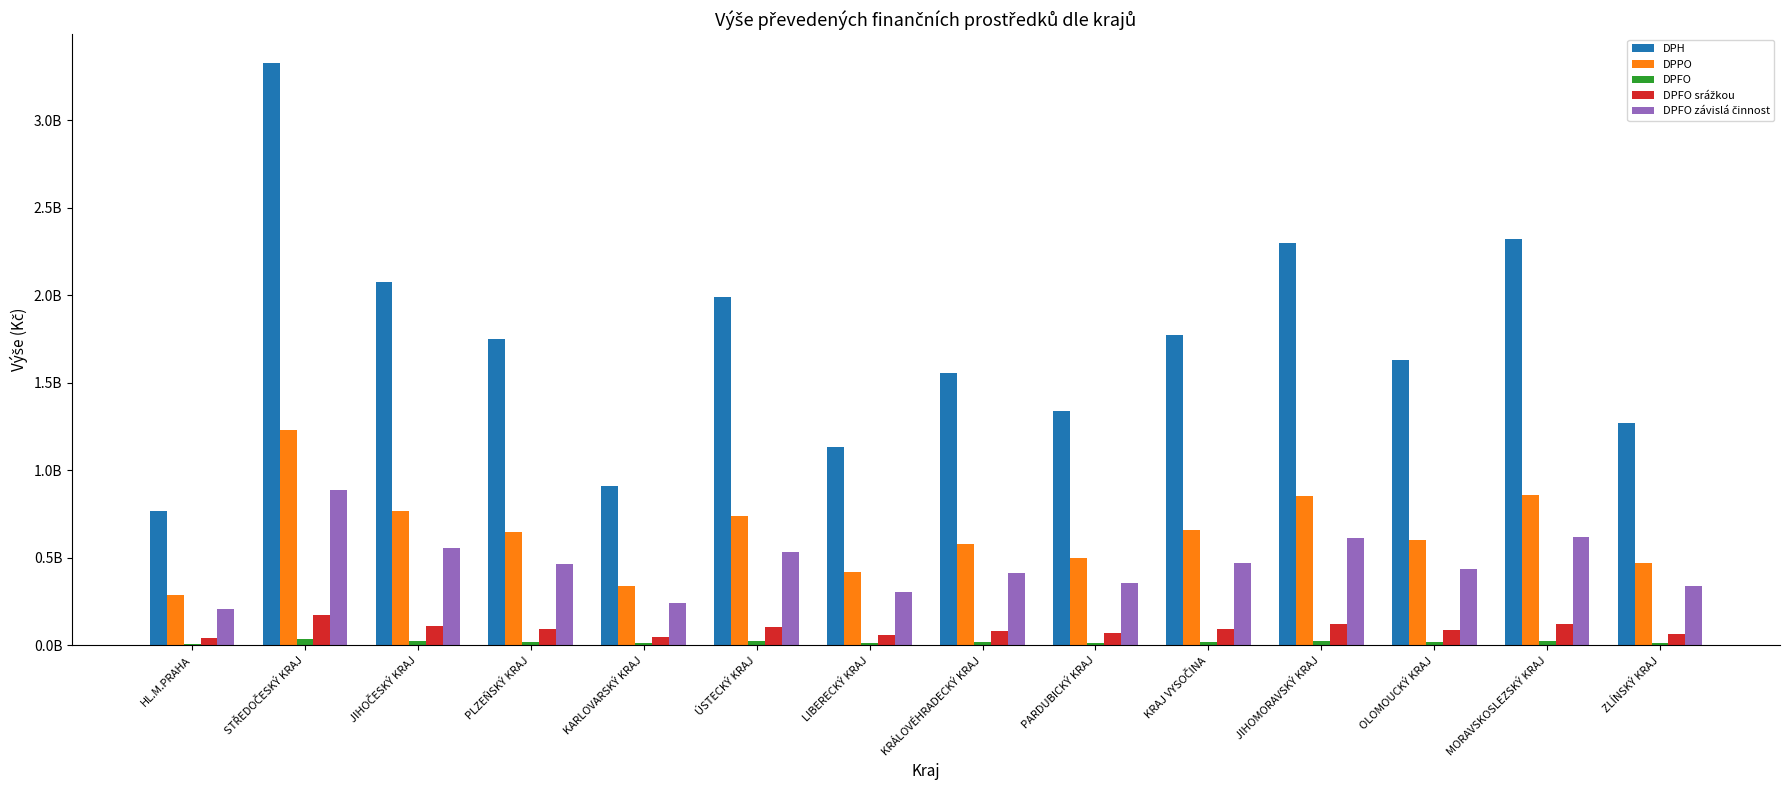

What is the total value across all series at HL.M.PRAHA?

1305777844.8